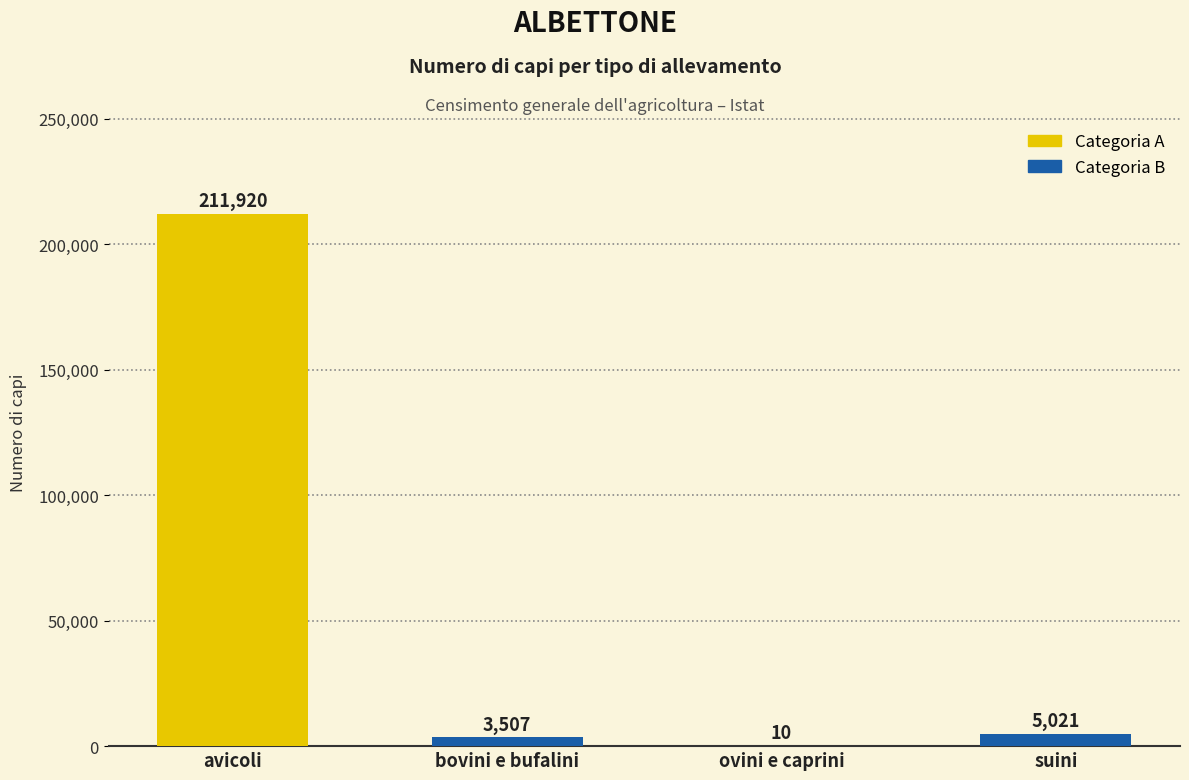

True or false: the data shows 5021 at suini.

True